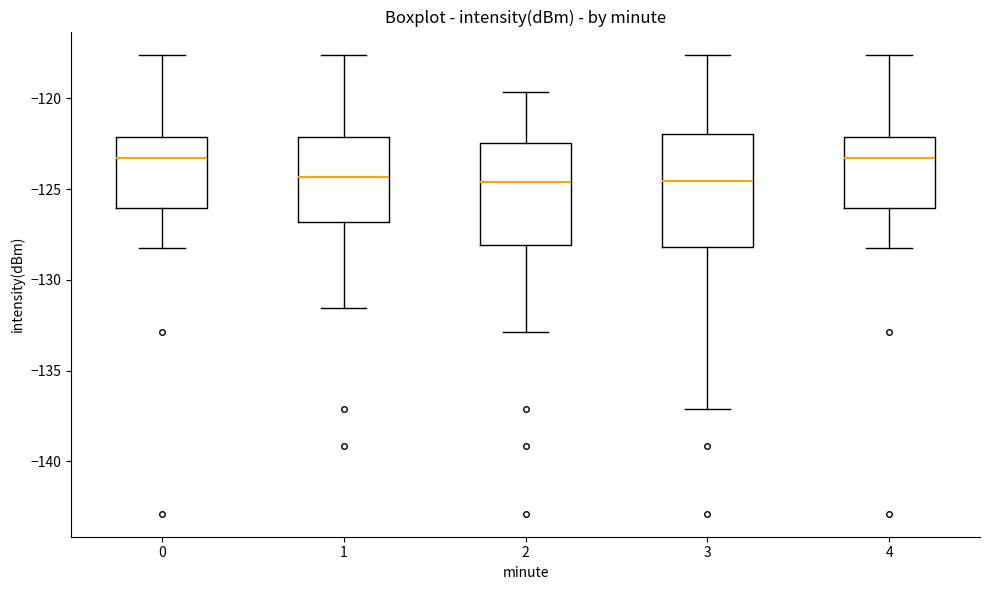

Where is the lower edge of the box at x = 4 on the y-axis? The values are not printed on the chart, so give them approximately, as read against the axis.

-126.0